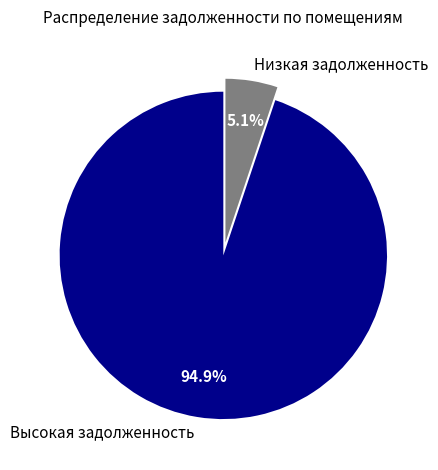

Combined, do Высокая задолженность and Низкая задолженность account for over 50%?

Yes